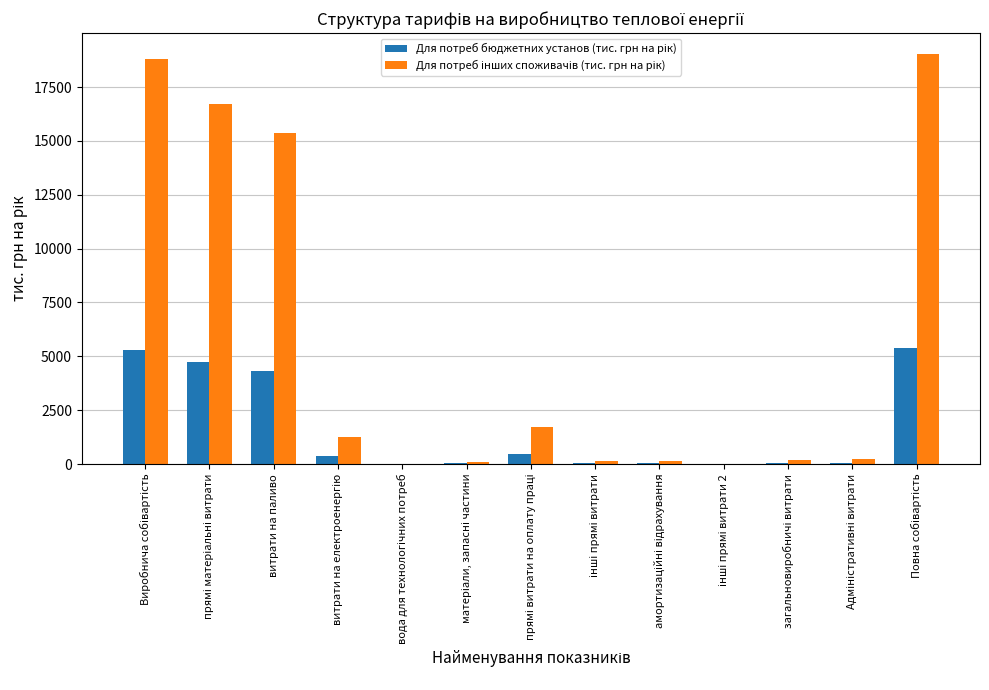

True or false: Для потреб бюджетних установ (тис. грн на рік) has a value of 4329.6 at витрати на паливо.

True